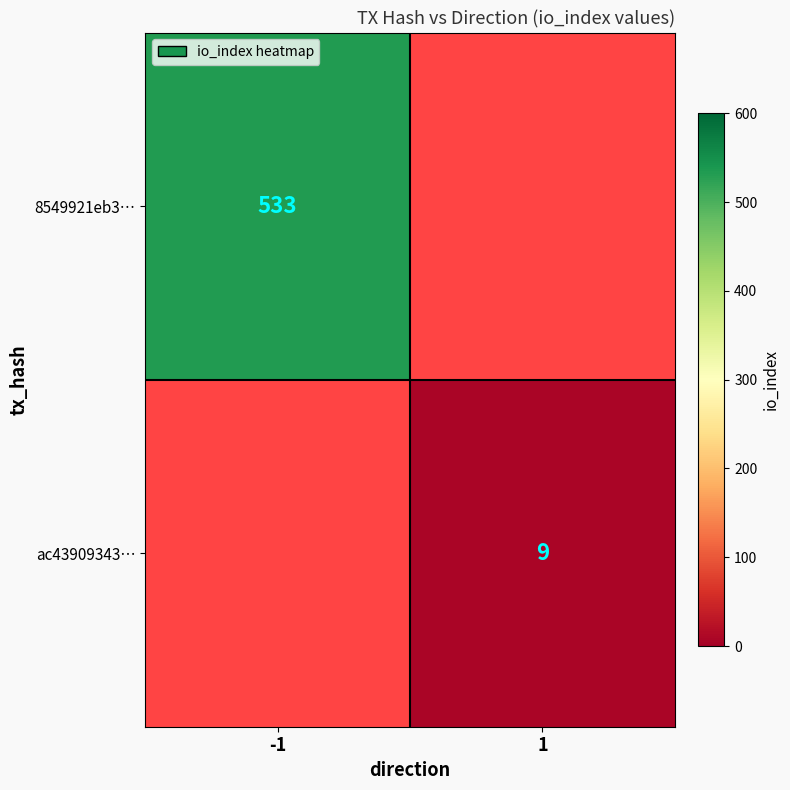

The 8549921eb3… series shows 533 at -1. True or false?

True